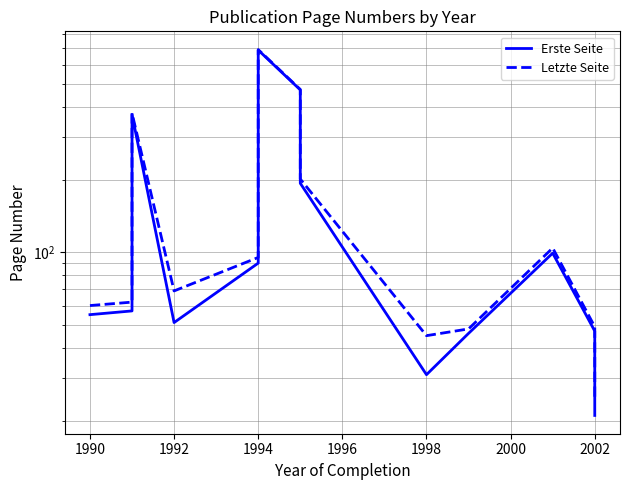

Count the number of categories in the chart.

13